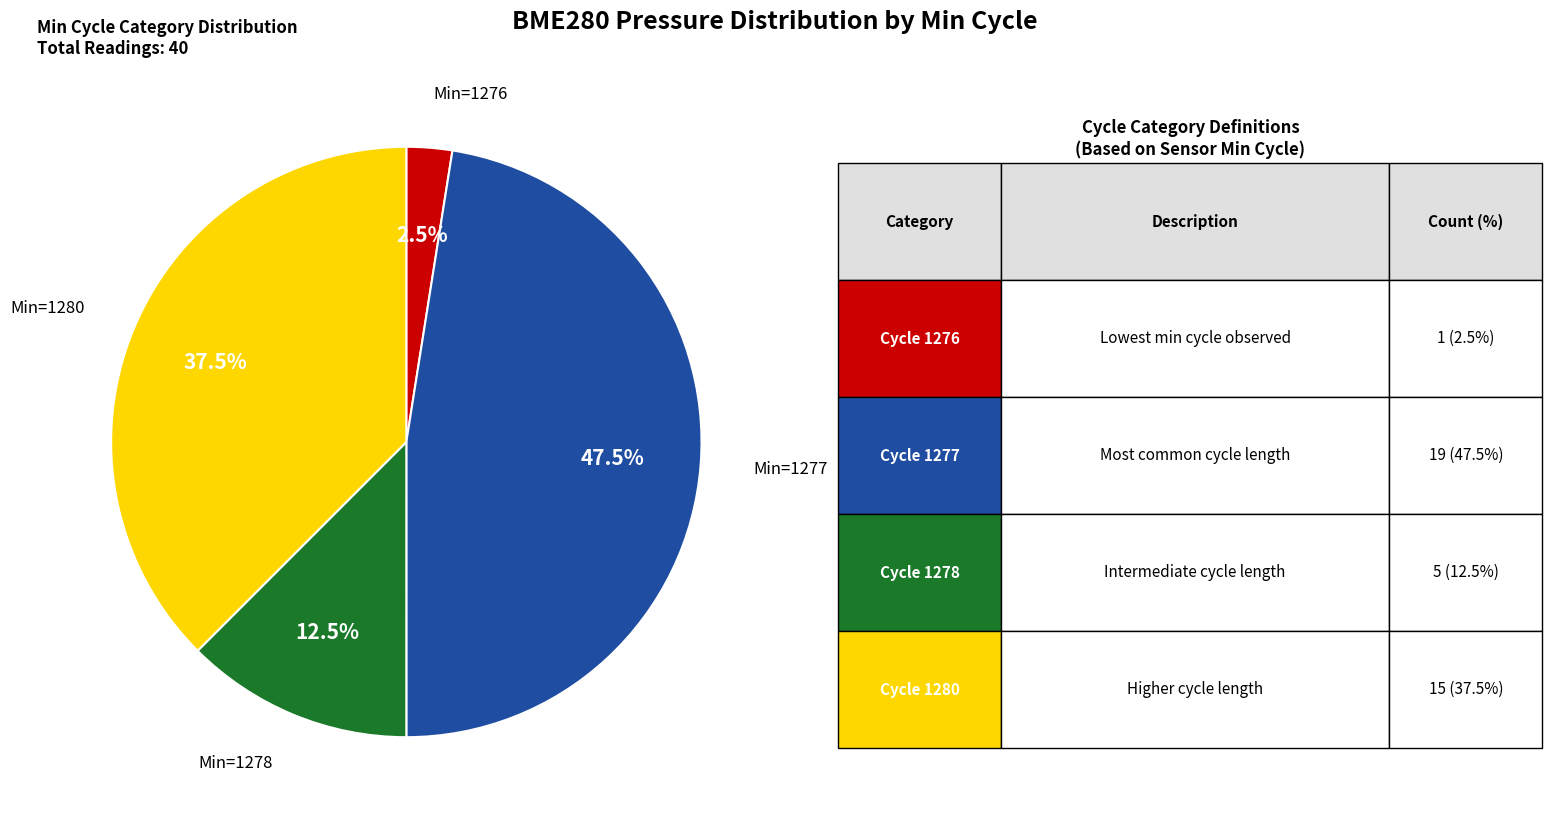

Is there a majority slice in this chart?

No